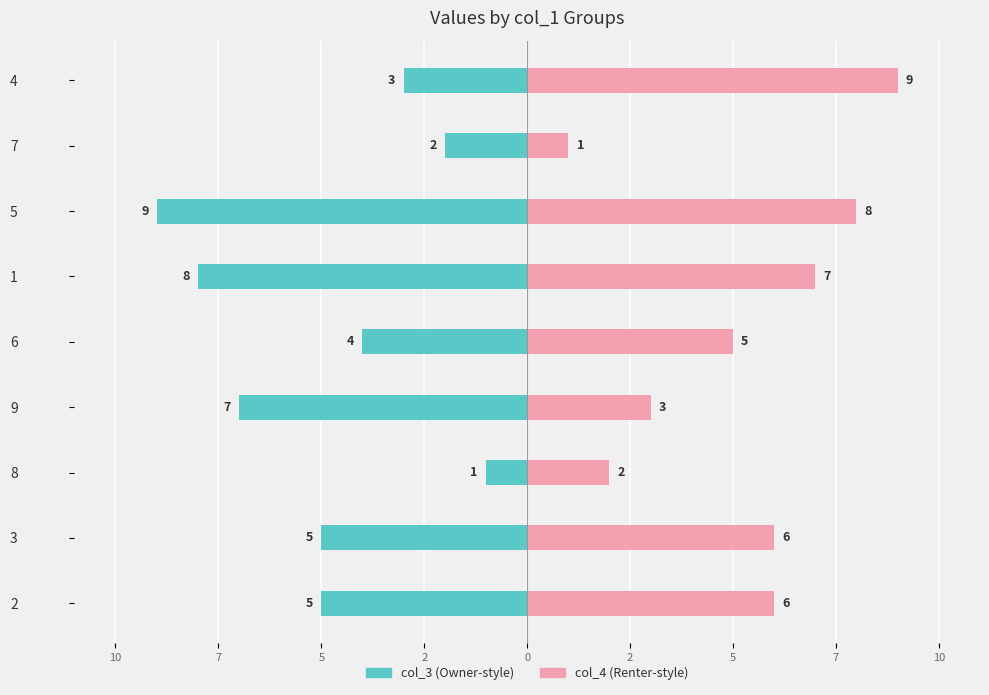

Does the chart contain stacked bars?

No